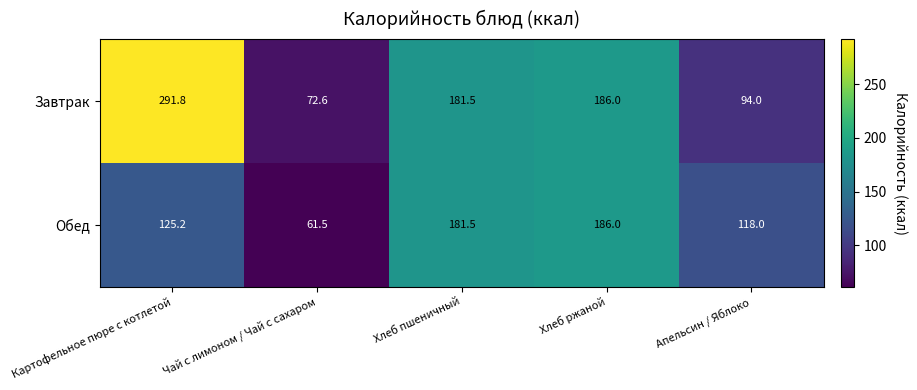

Rank the series by their average value, from lowest to highest.

Обед, Завтрак